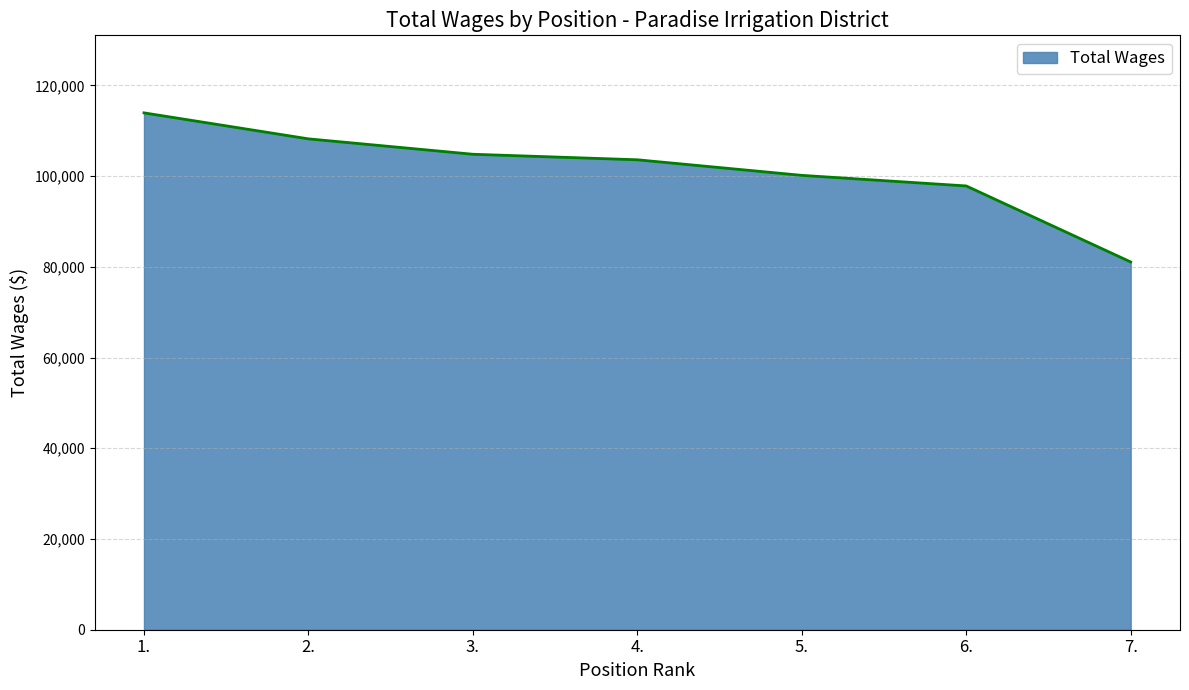

Is it true that the value at 2. is 108198?

True